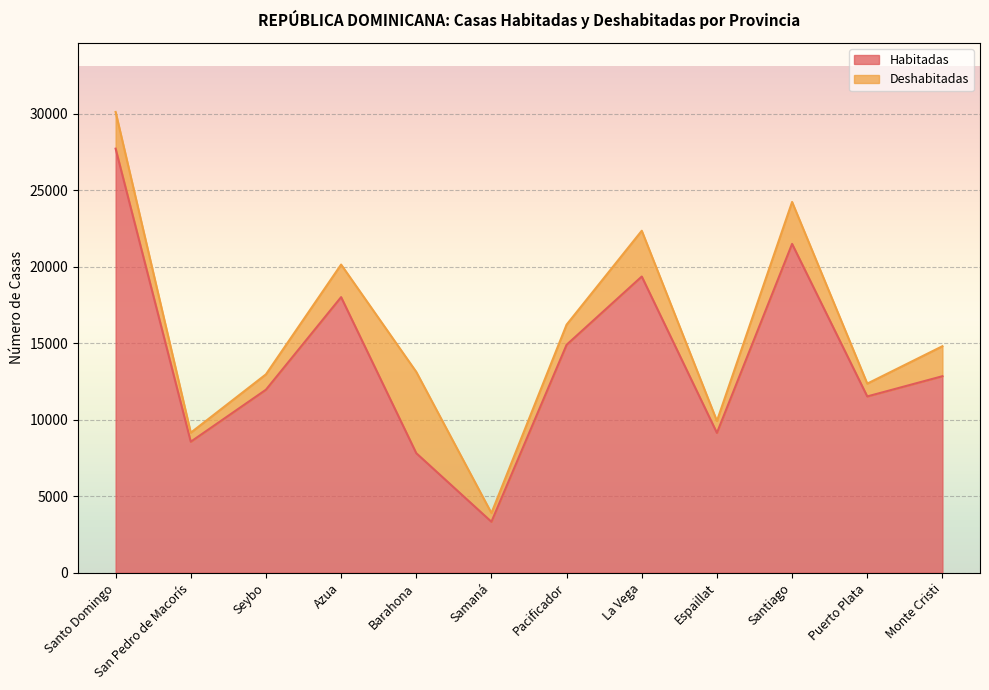

Is it true that the value at Barahona is 13433?

False